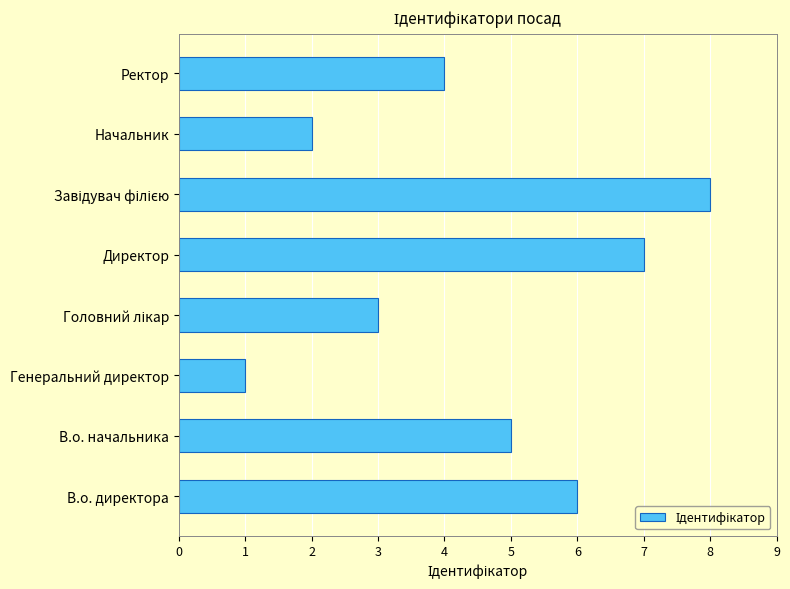

How many series are shown in this chart?

1